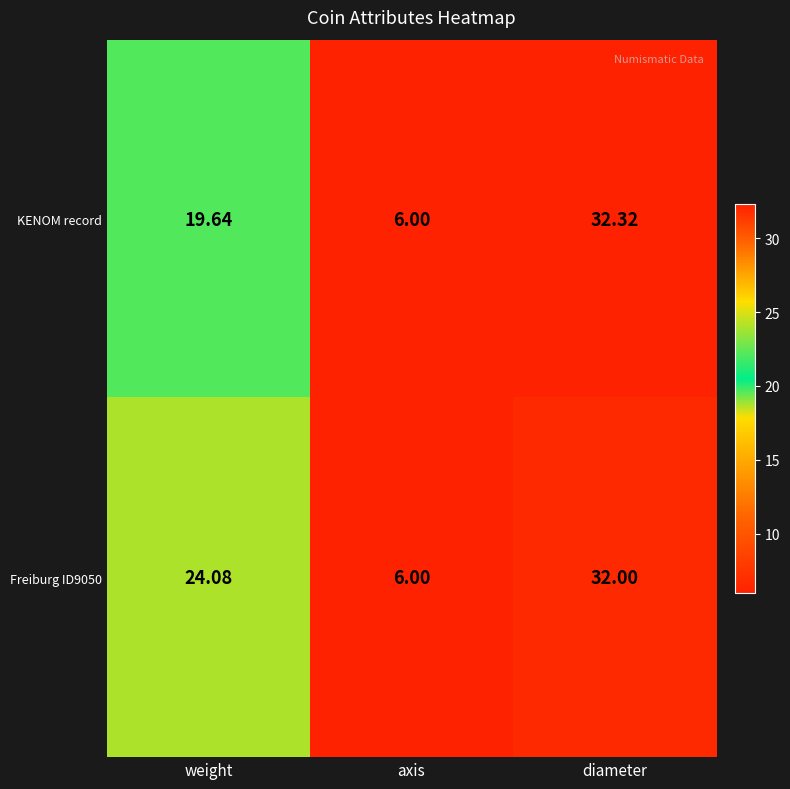

List the series in order of their peak value, lowest first.

Freiburg ID9050, KENOM record